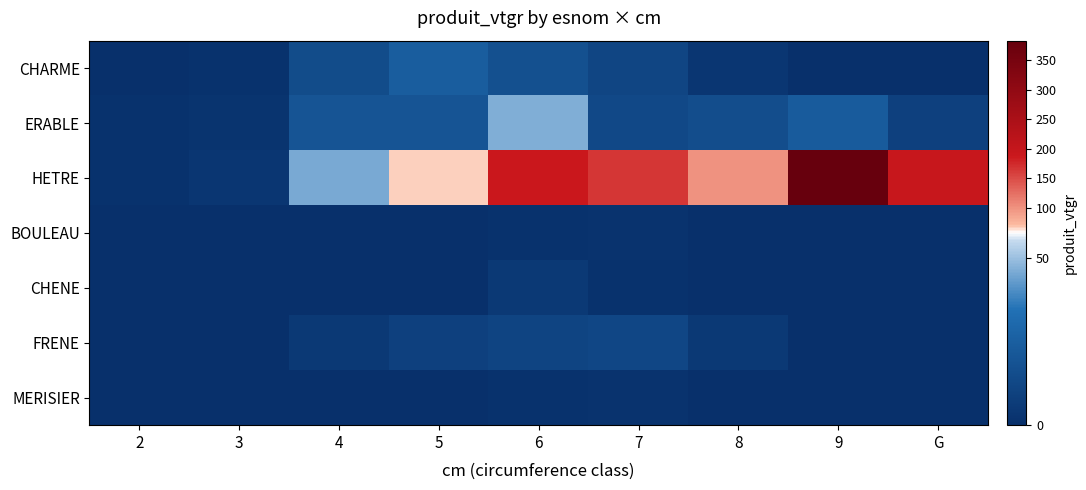

Which series has the largest total across all categories?

HETRE